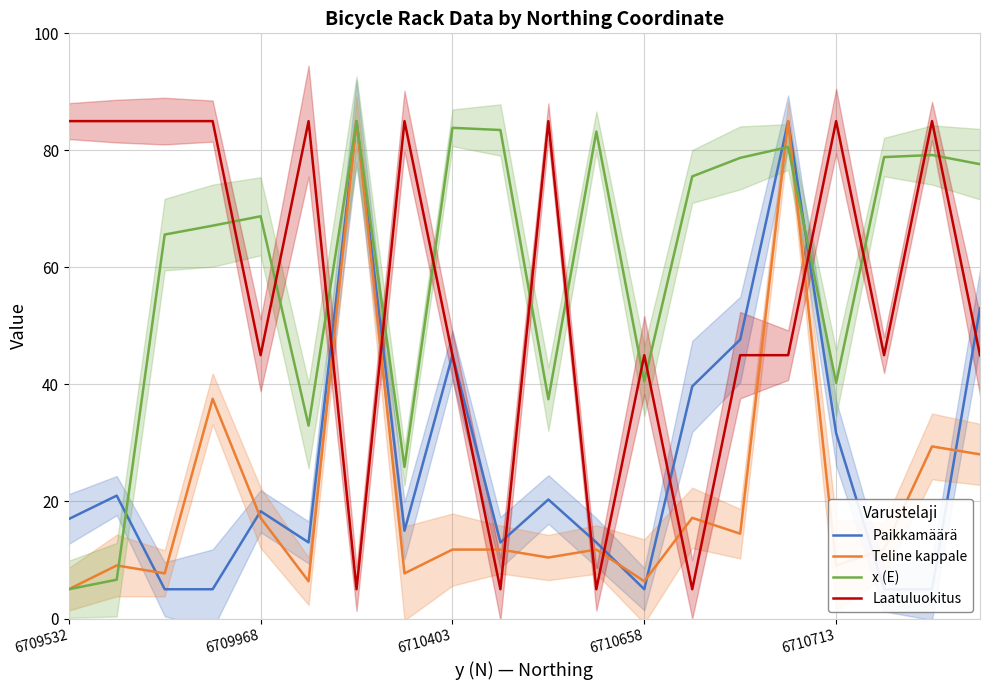

The value of Teline kappale at 6710713 is 13.6. True or false?

False